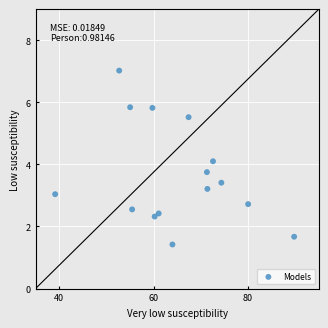

What Y value in the scatter plot is closest to 4?

4.1